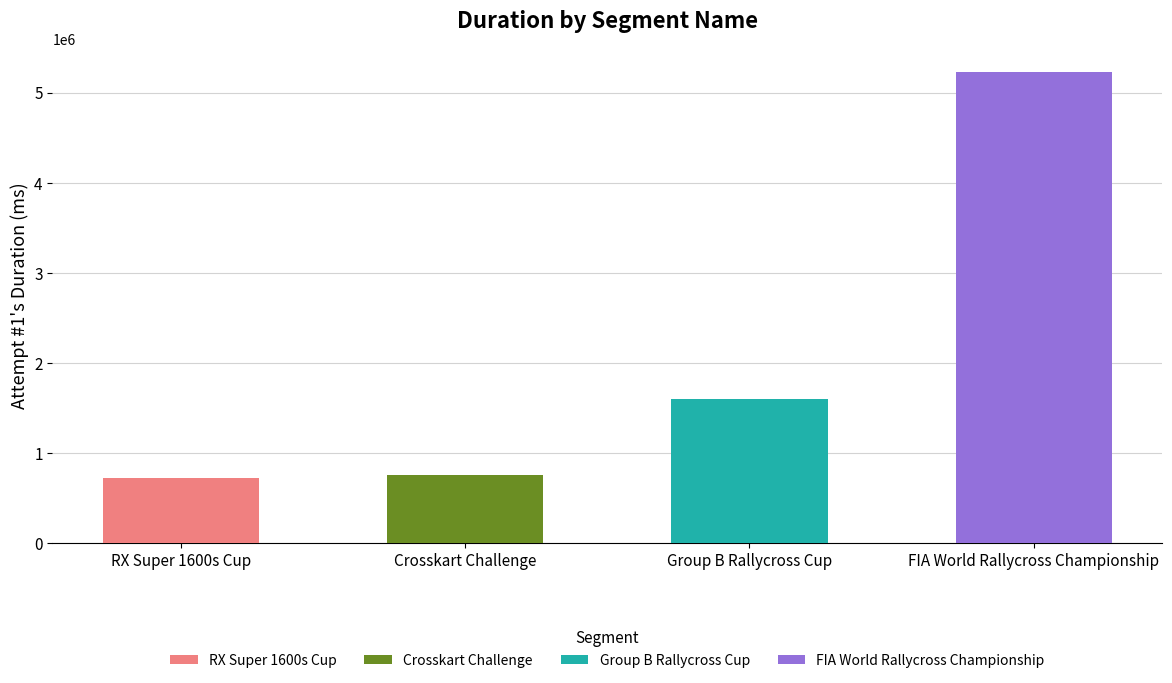

What position from the right is FIA World Rallycross Championship?

1